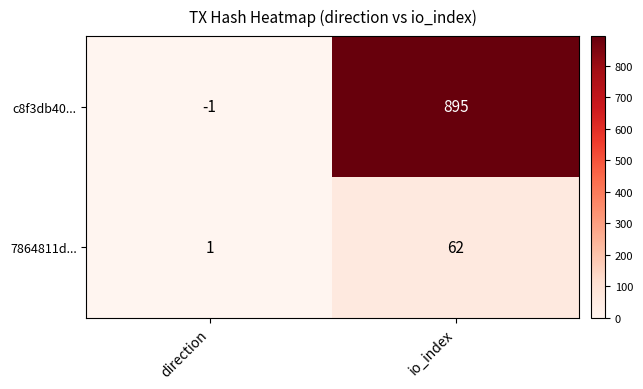

The 7864811d... series shows 62 at io_index. True or false?

True